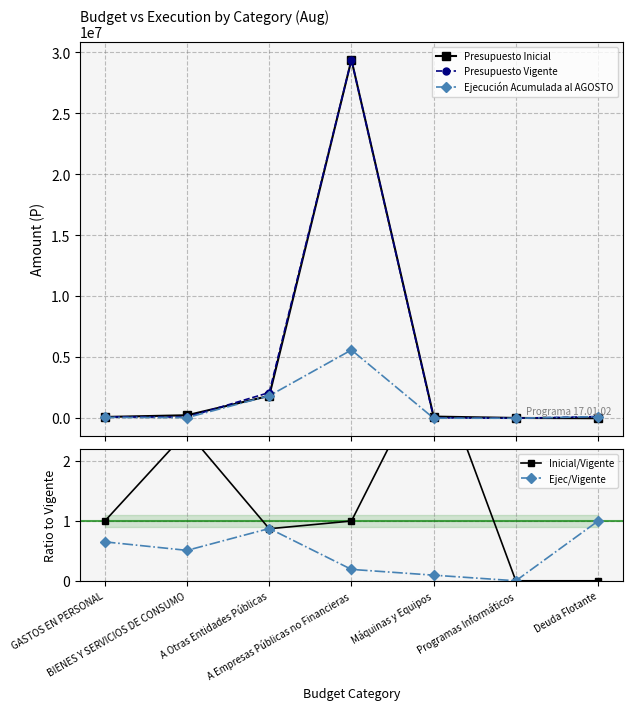

At which label does Presupuesto Inicial reach its peak?

A Empresas Públicas no Financieras